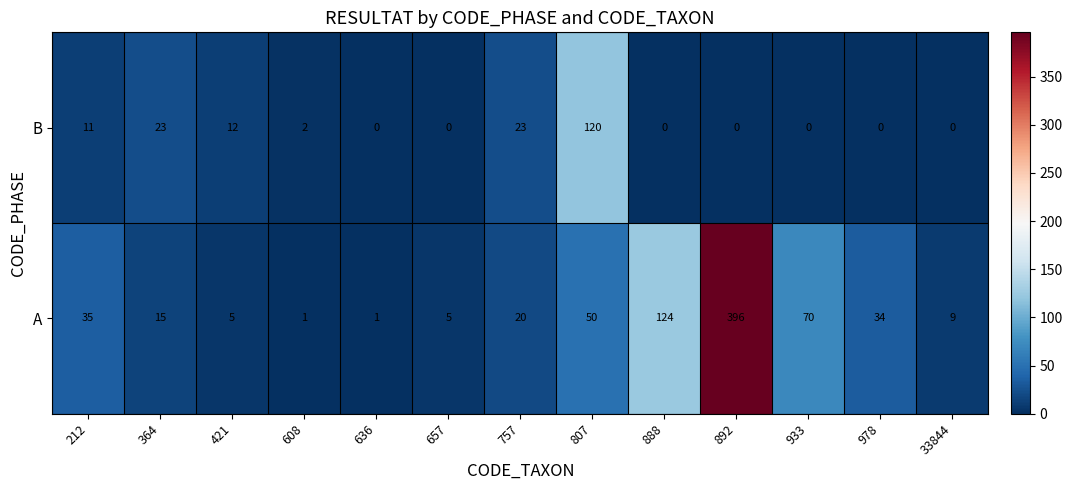

True or false: B has a value of -52 at 33844.

False